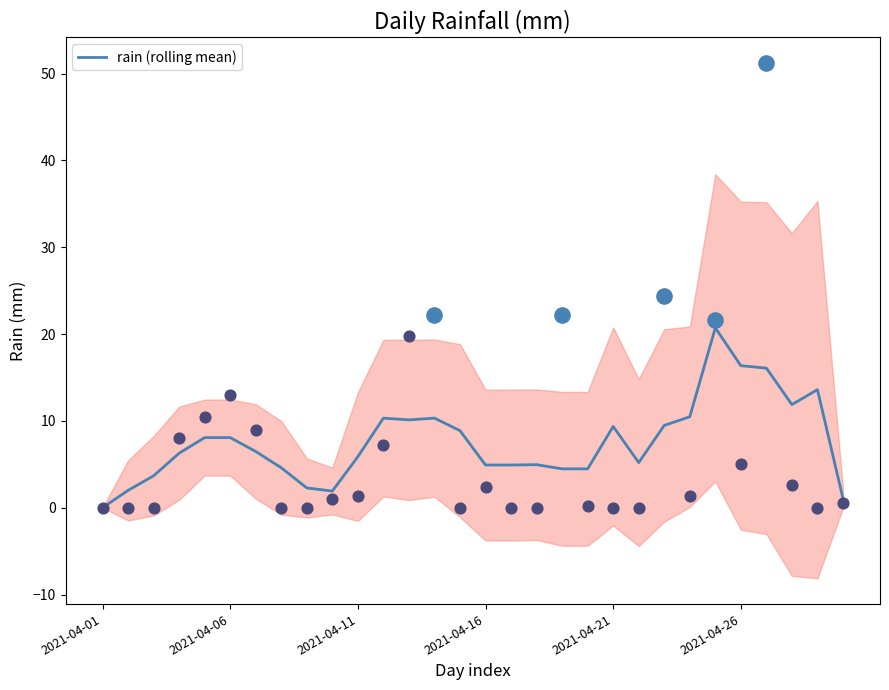

Between 26 and 9, which is larger?

26